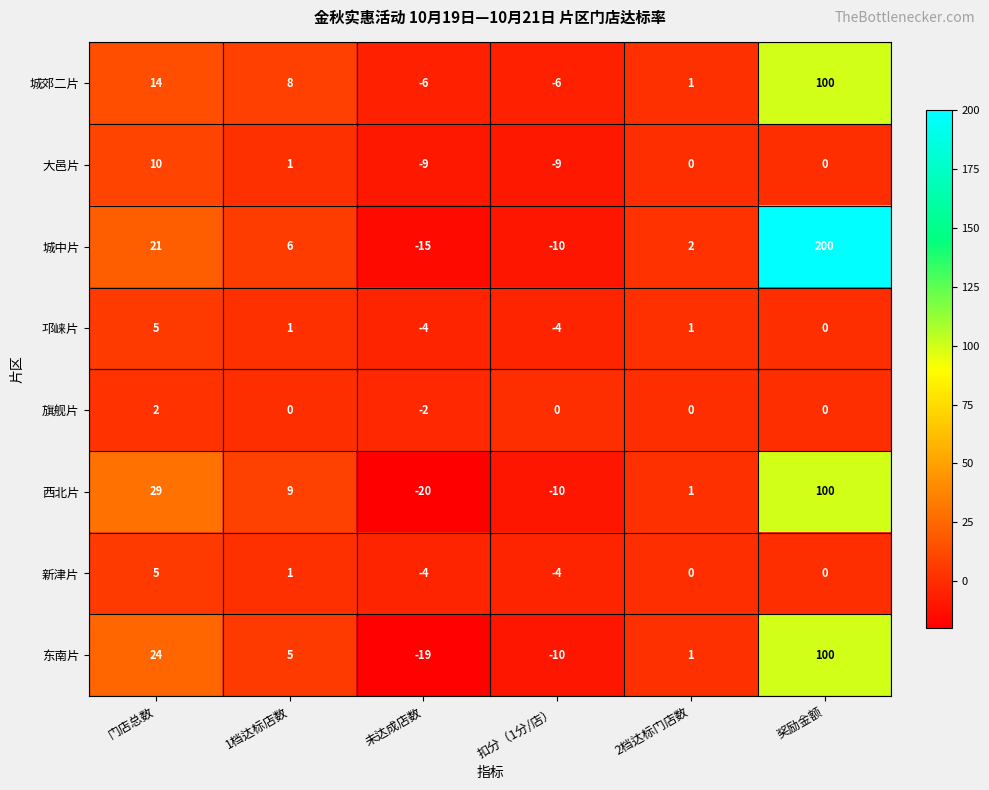

Is it true that 西北片 equals -35 at 未达成店数?

False